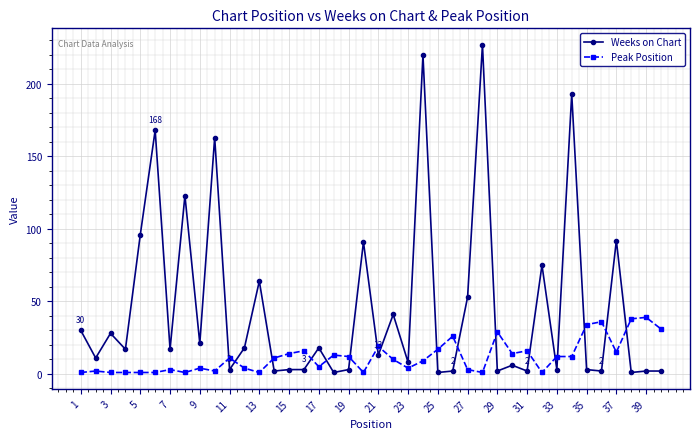

True or false: Weeks on Chart has more than 1 interior local peaks.

True